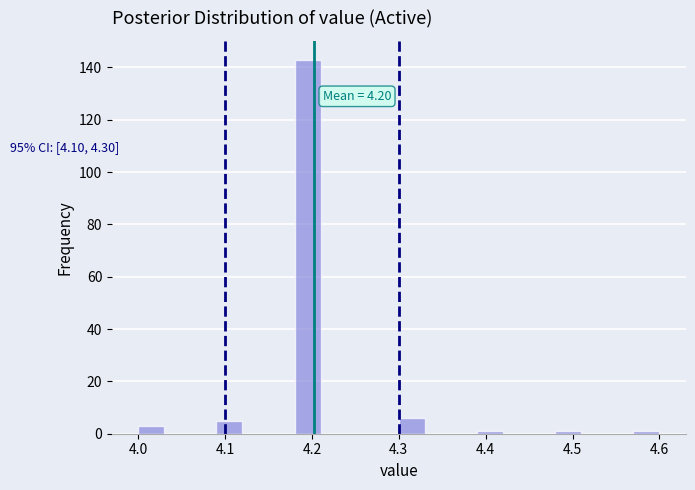

Read against the x-axis, roughly where is the centre of the tallest bar?

4.20